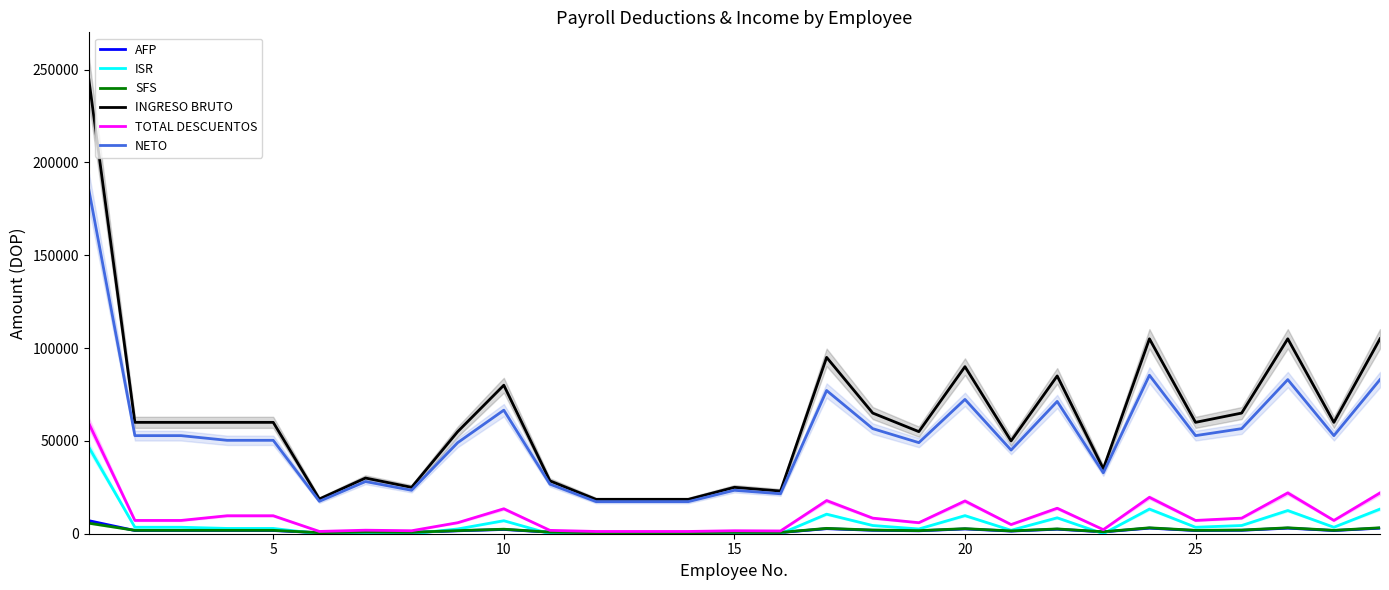

True or false: AFP and INGRESO BRUTO cross at least once.

False